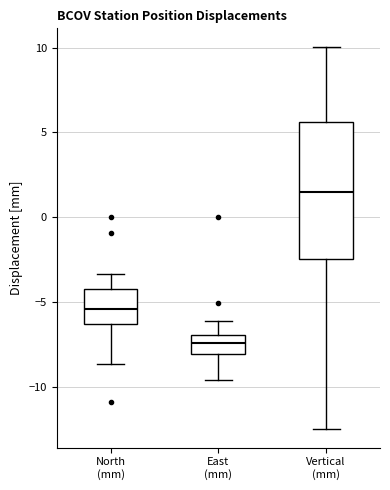

Comparing the boxes themselves (not the whiskers), which one is the tallest?

Vertical (mm)